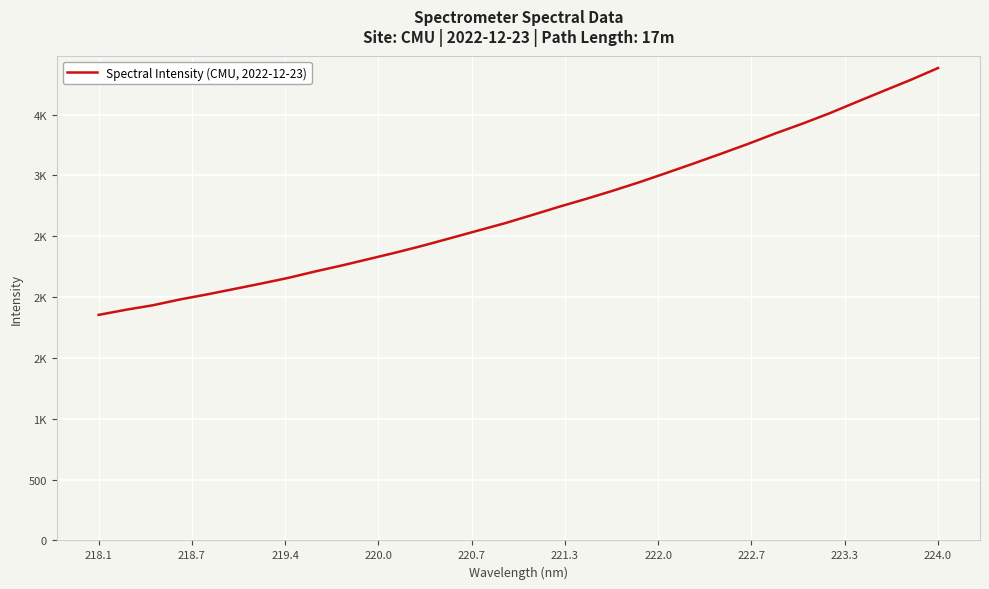

Does the chart have visible grid lines?

Yes